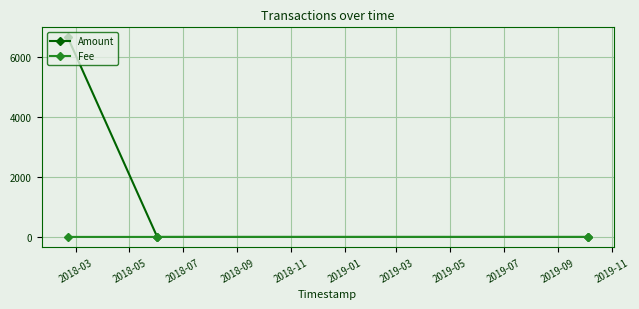

What is the value of the Fee point at the 1st from the left?

1.0